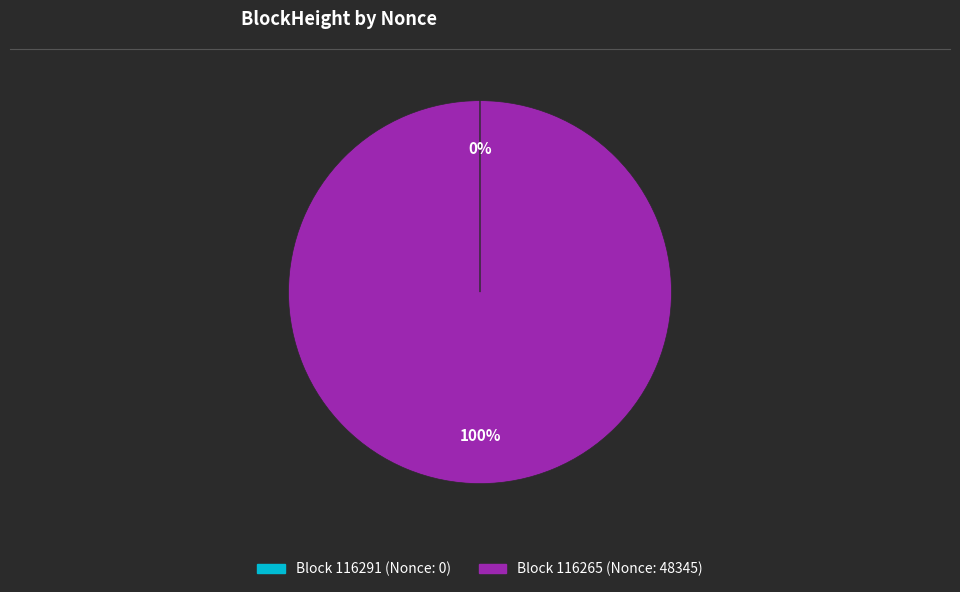

Is there a majority slice in this chart?

Yes